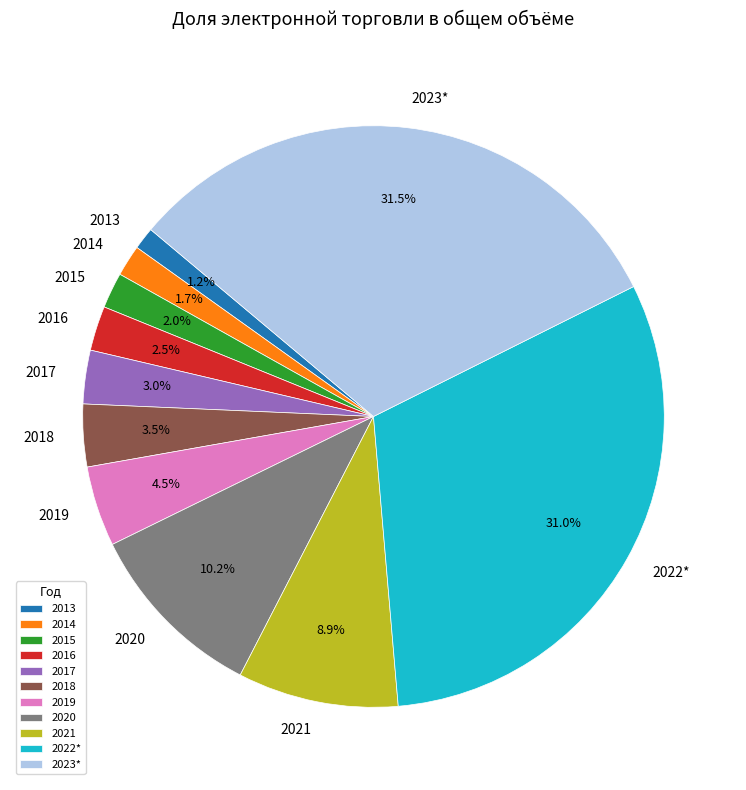

Between 2019 and 2020, which is larger?

2020